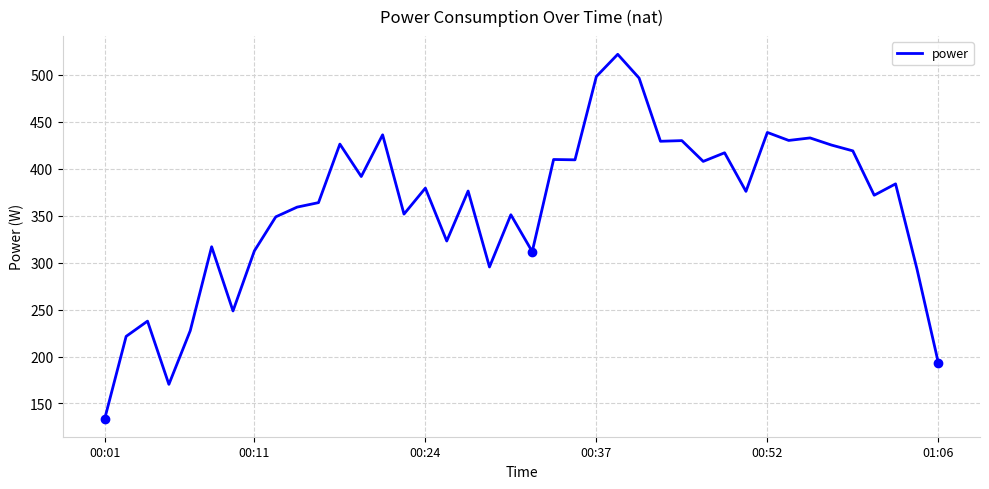

What is the smallest value displayed?

134.0